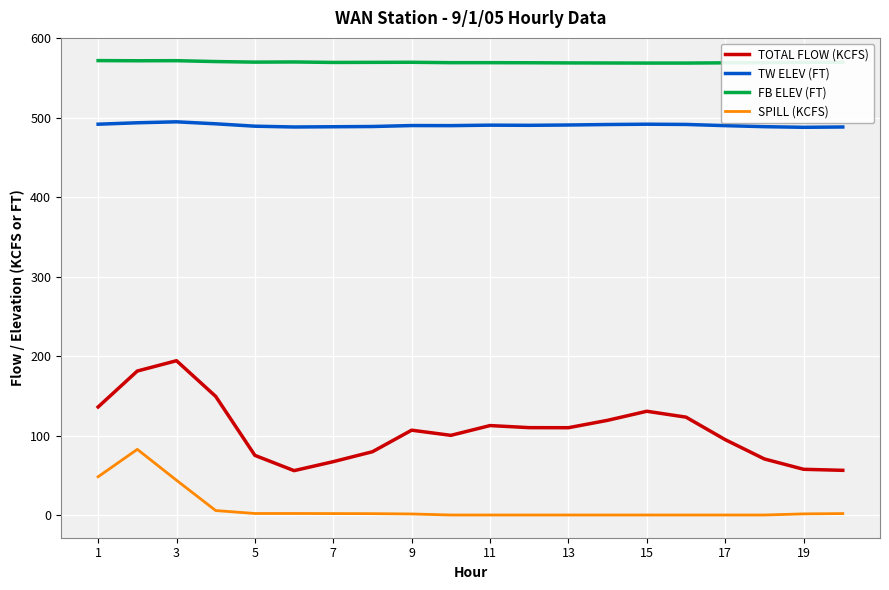

Which series has the largest range (max minus min)?

TOTAL FLOW (KCFS)